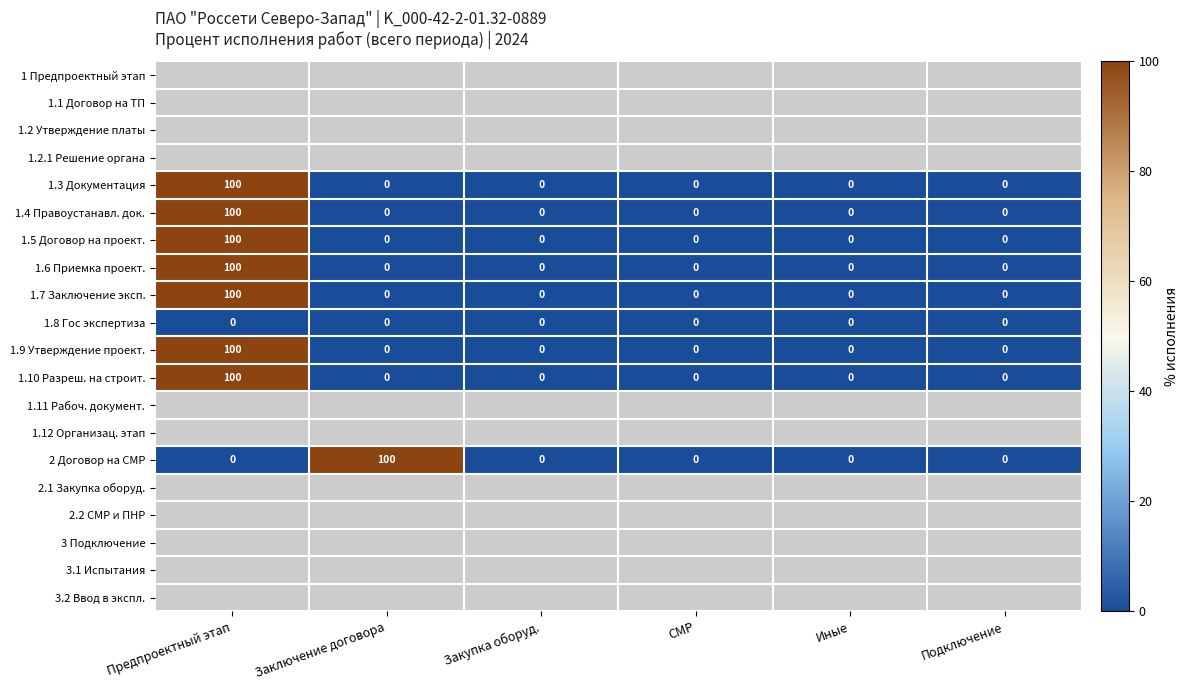

The value of 1.5 Договор на проект. at Предпроектный этап is 150.5. True or false?

False